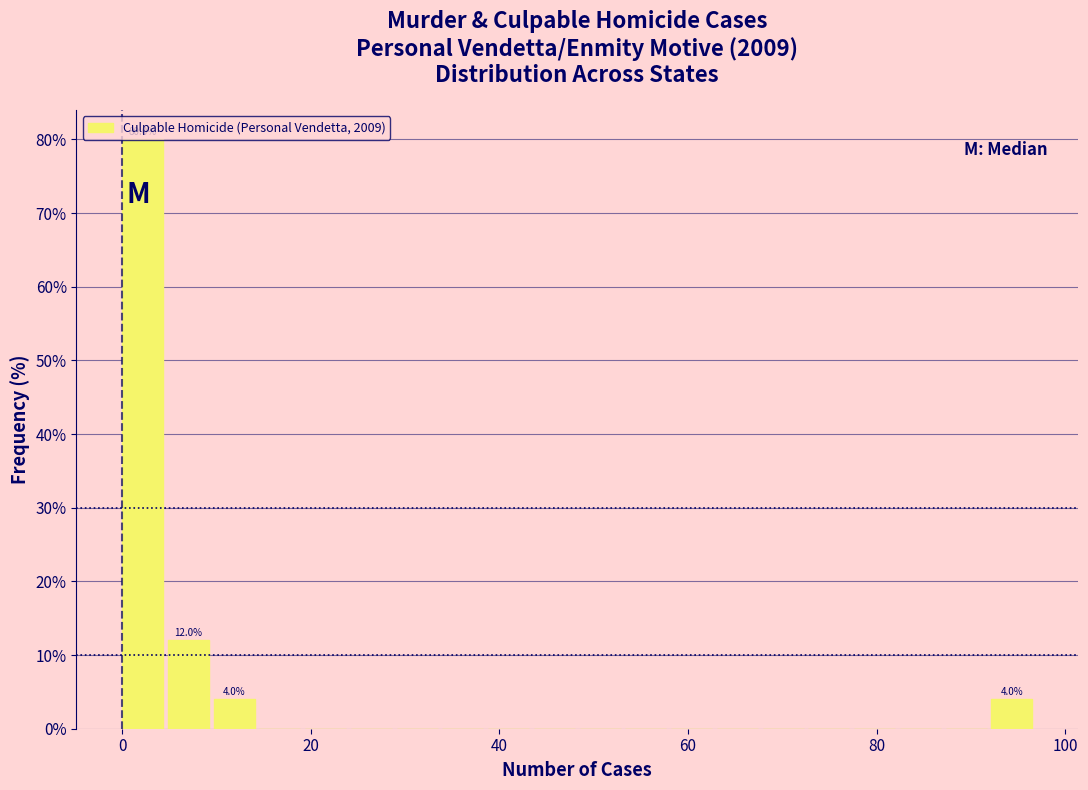

Read against the x-axis, roughly where is the centre of the tallest bar?

2